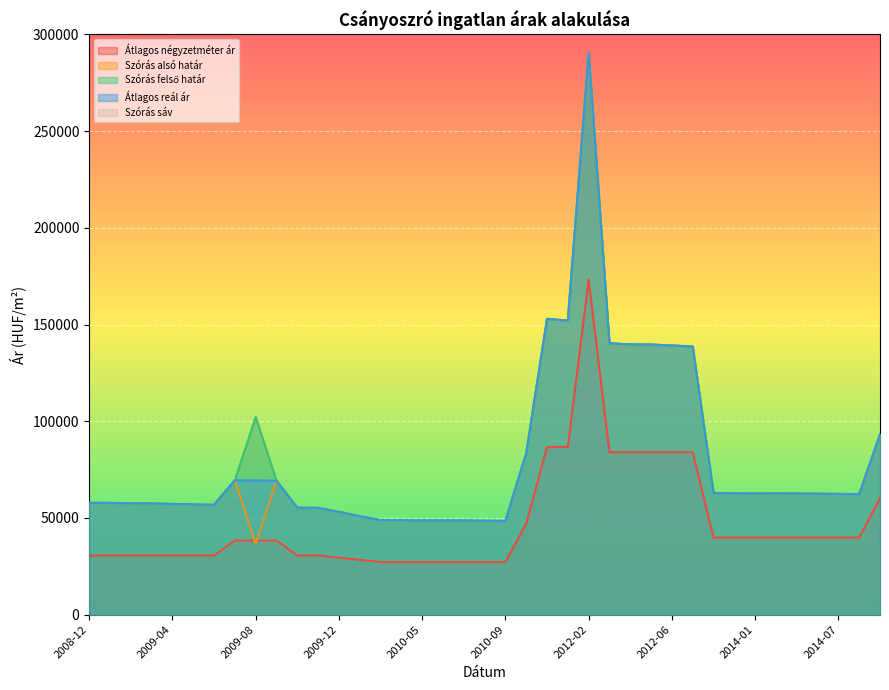

Which category has the lowest value in the Szórás alsó határ series?

2009-08